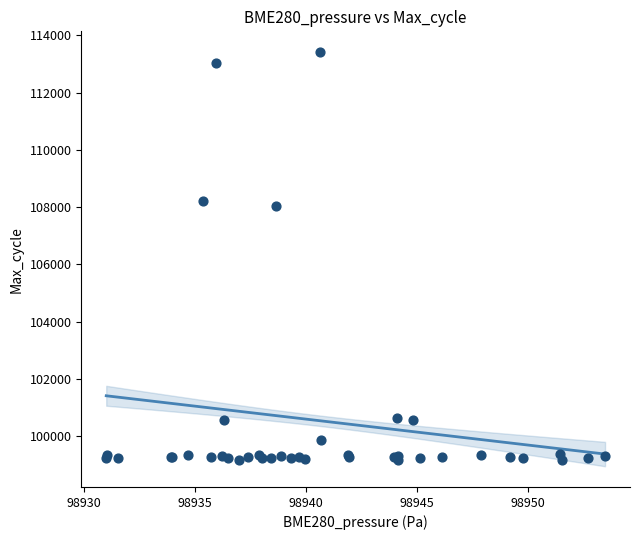

What Y value in the scatter plot is closest to 106285?

108047